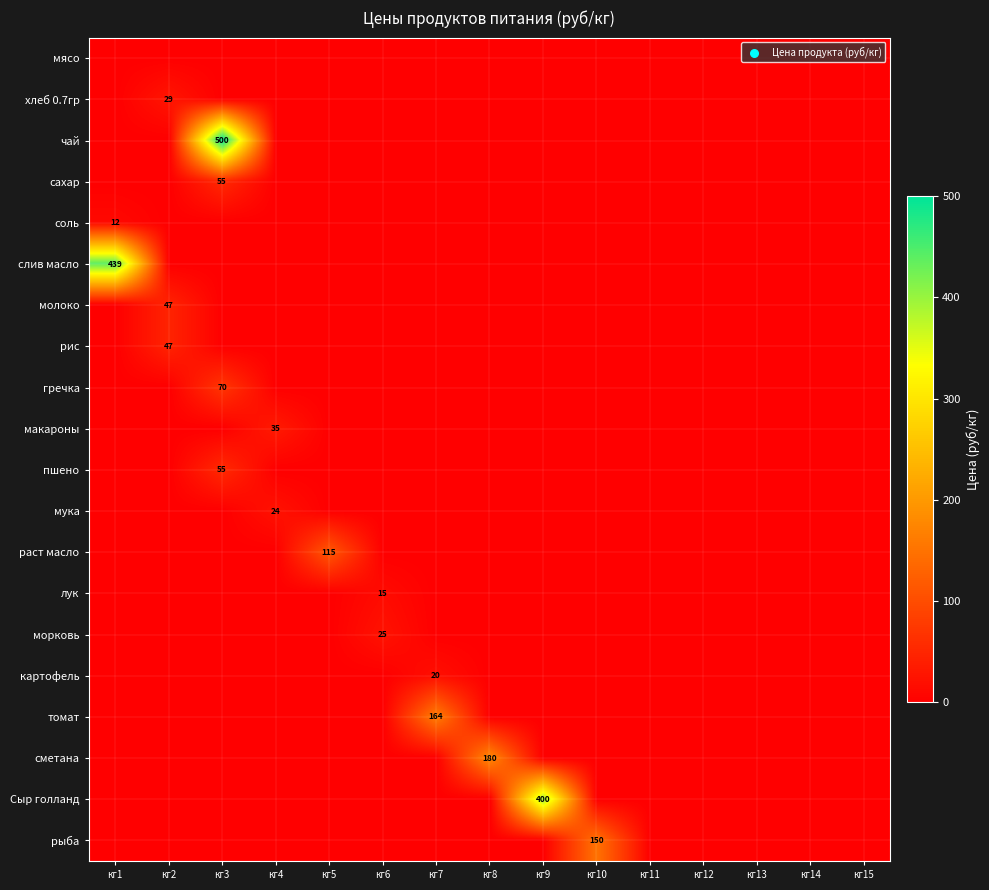

True or false: слив масло has a value of 182.0 at кг5.

False